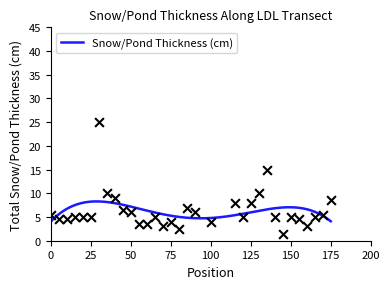

Which has a higher value, 125 or 175?

175